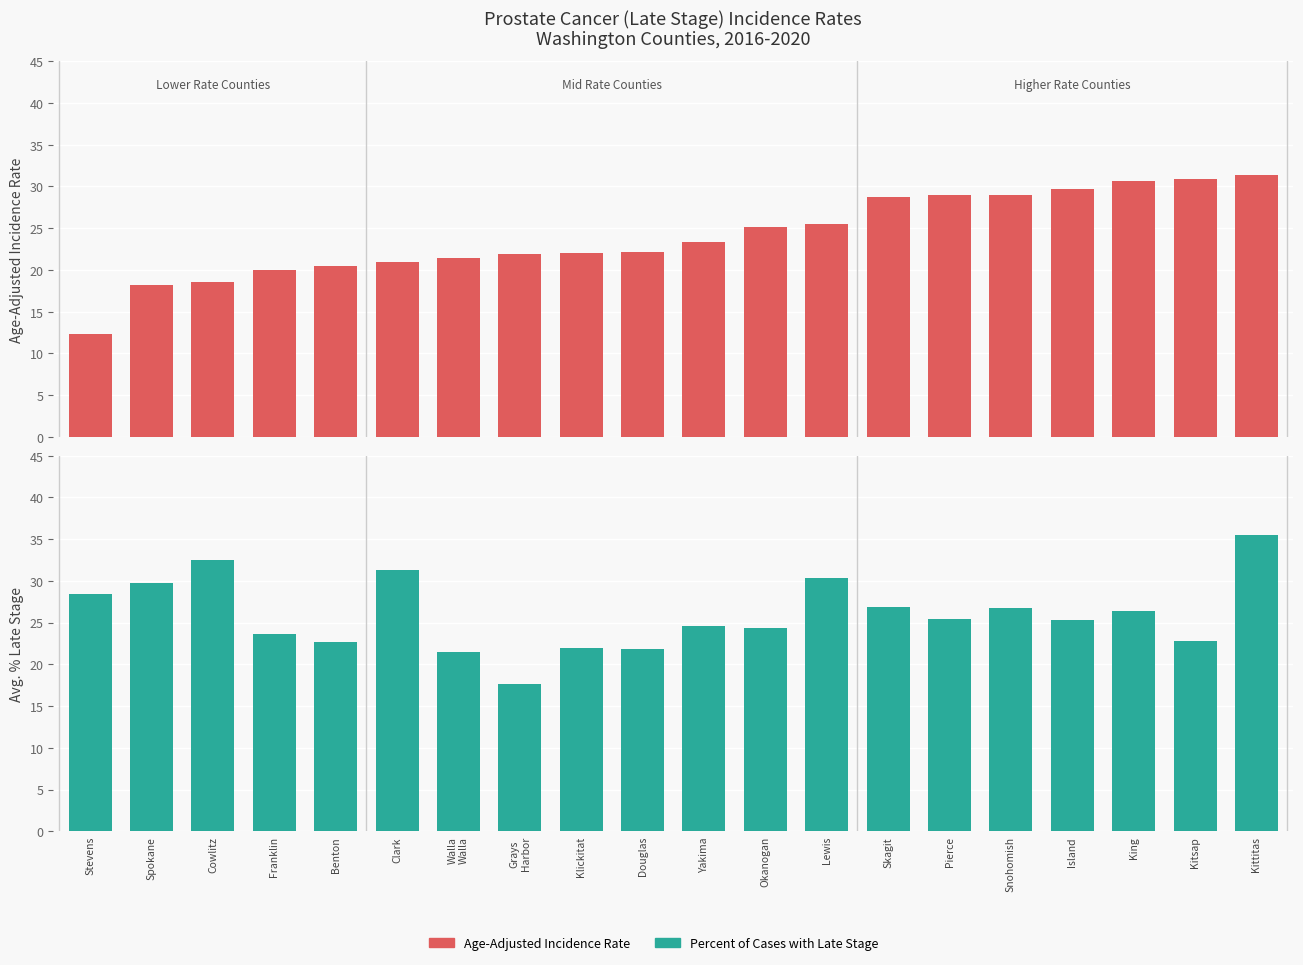

What is the difference between the maximum and minimum values in the Percent of Cases with Late Stage series?

17.9